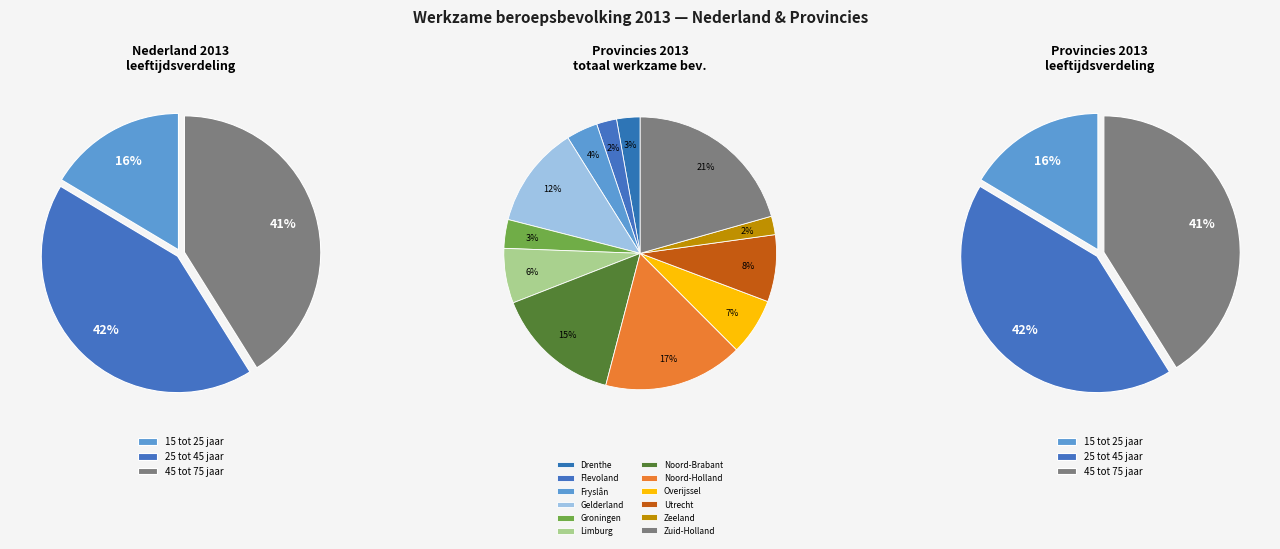

Which has a higher value, Flevoland or Noord-Holland?

Noord-Holland